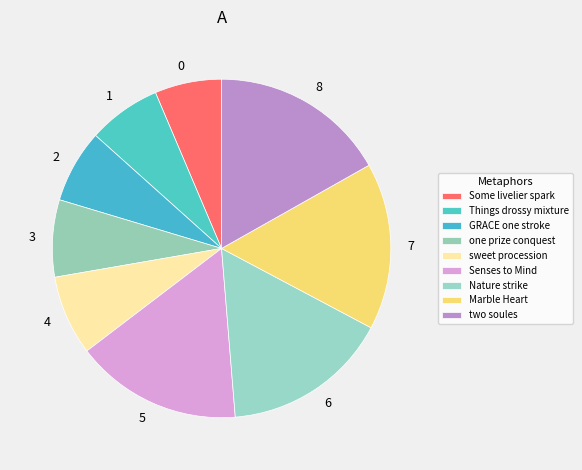

Rank the categories by value from lowest to highest.

Some livelier spark, Things drossy mixture, GRACE one stroke, one prize conquest, sweet procession, Senses to Mind, Nature strike, Marble Heart, two soules